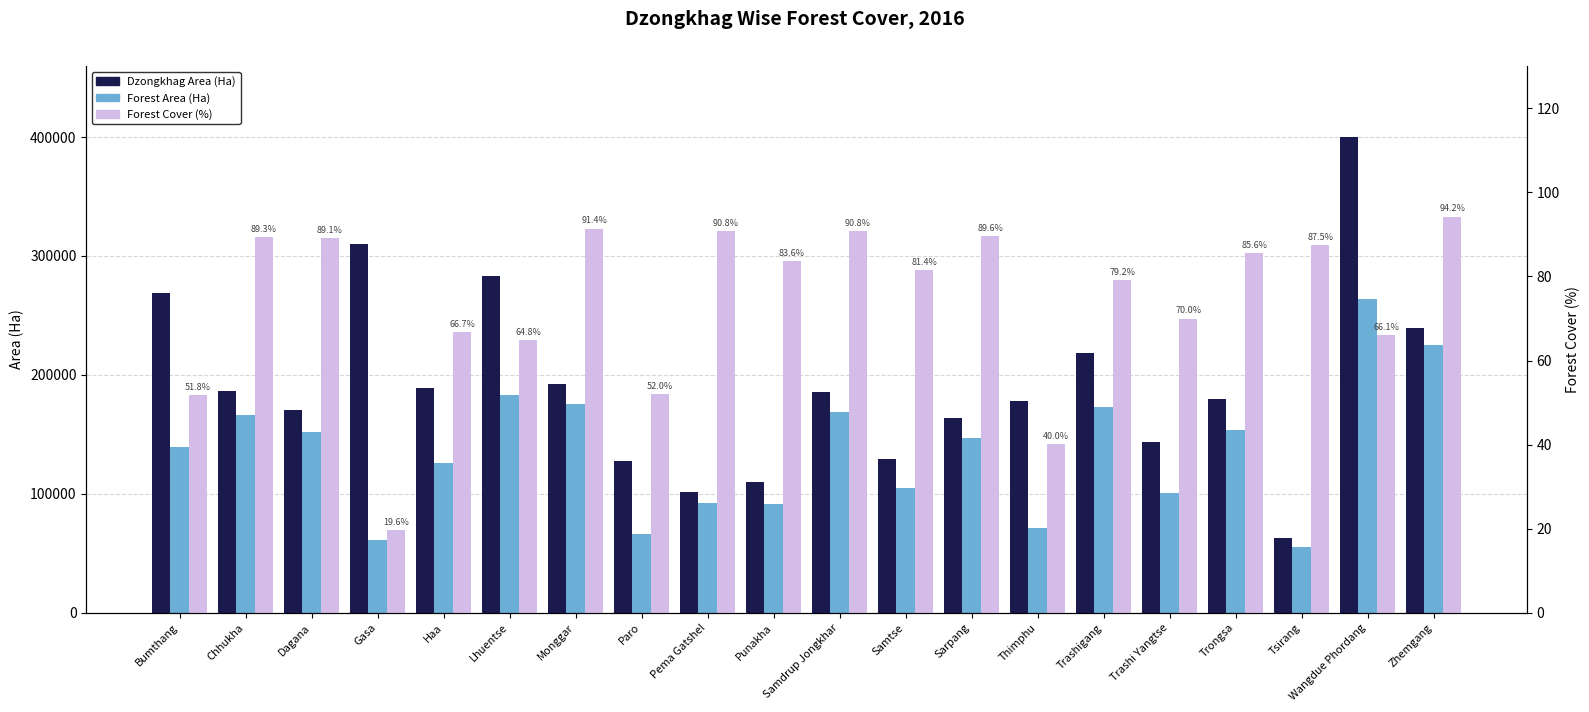

Which series has the widest spread of values?

Dzongkhag Area (Ha)